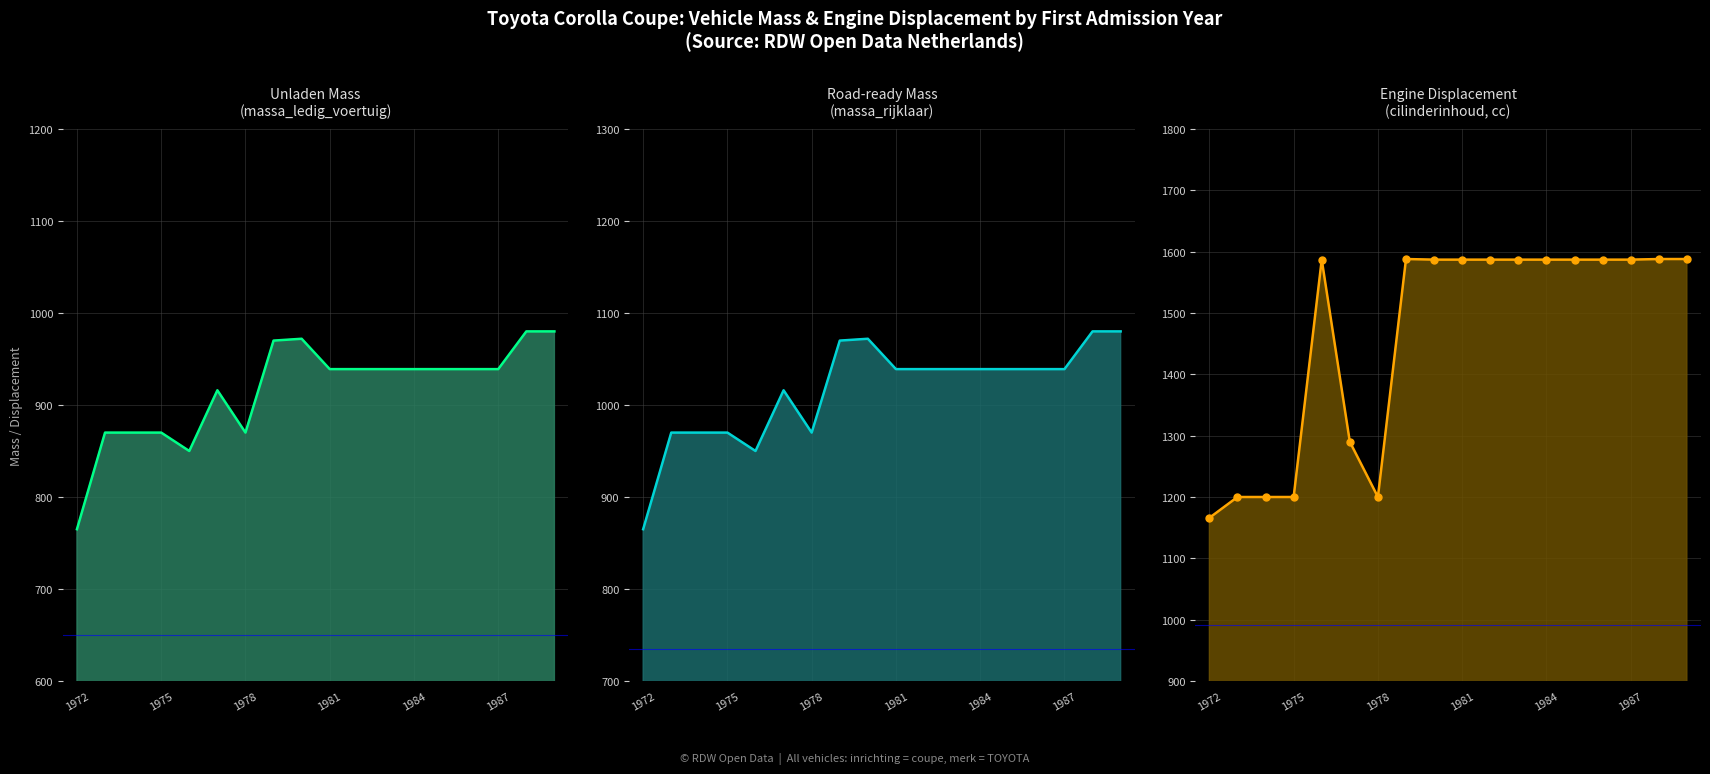

Which series has the largest range (max minus min)?

cilinderinhoud_line